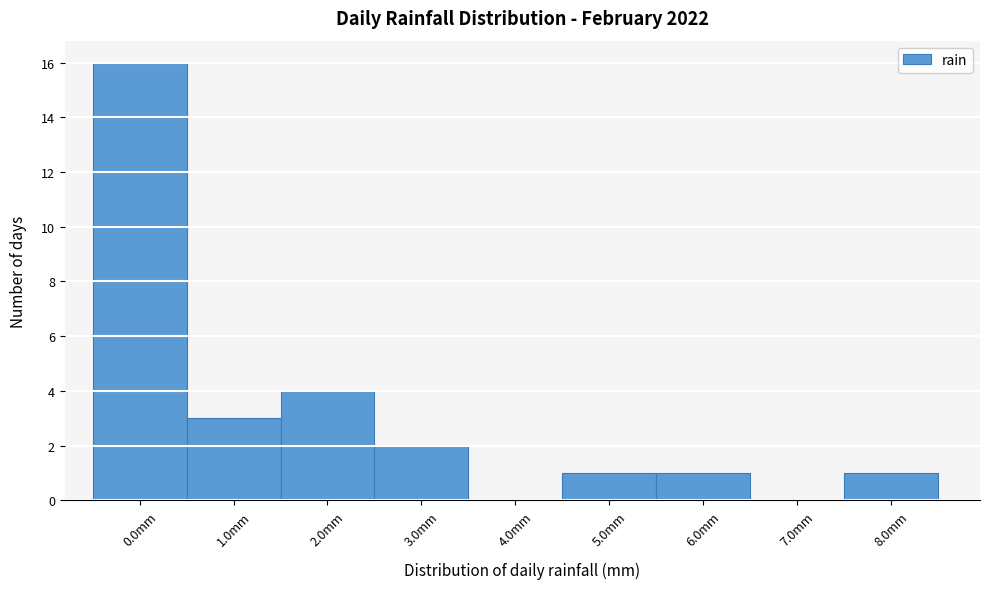

Reading left to right, transcribe all the data shown in this chart.

0.0mm=16	1.0mm=3	2.0mm=4	3.0mm=2	4.0mm=0	5.0mm=1	6.0mm=1	7.0mm=0	8.0mm=1